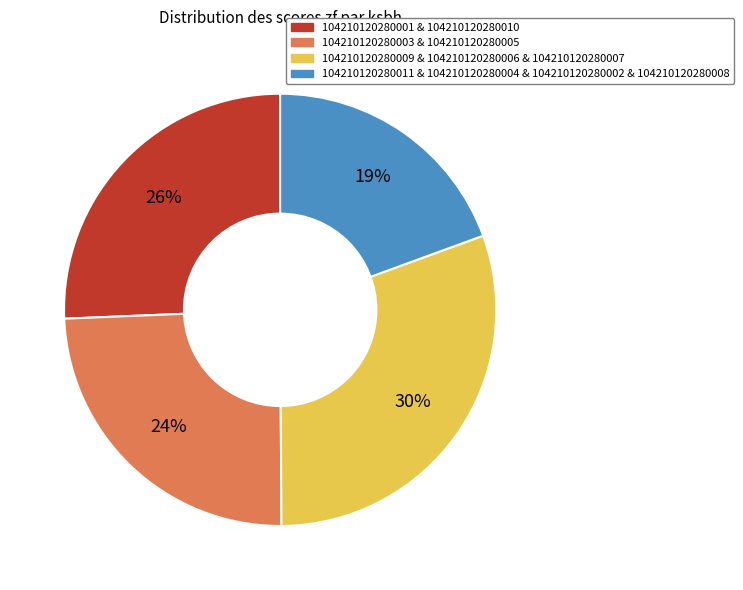

To the nearest percent, what is the average slice percentage?

25%